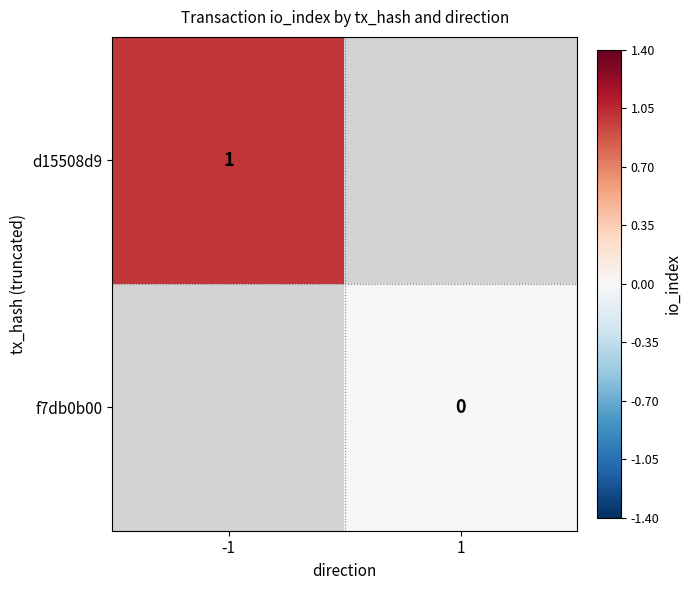

The value of d15508d9 at -1 is 1. True or false?

True